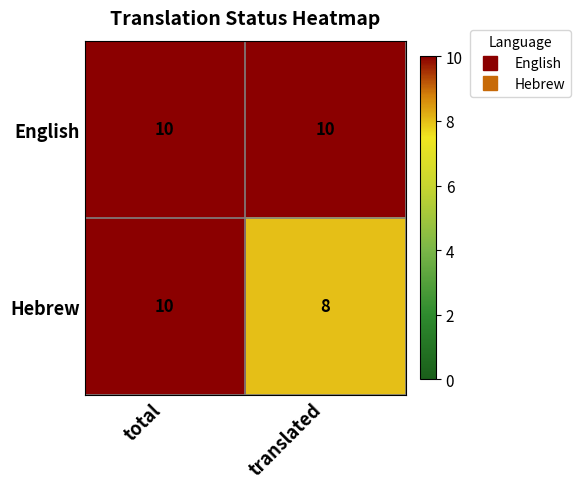

The Hebrew series shows 10 at total. True or false?

True